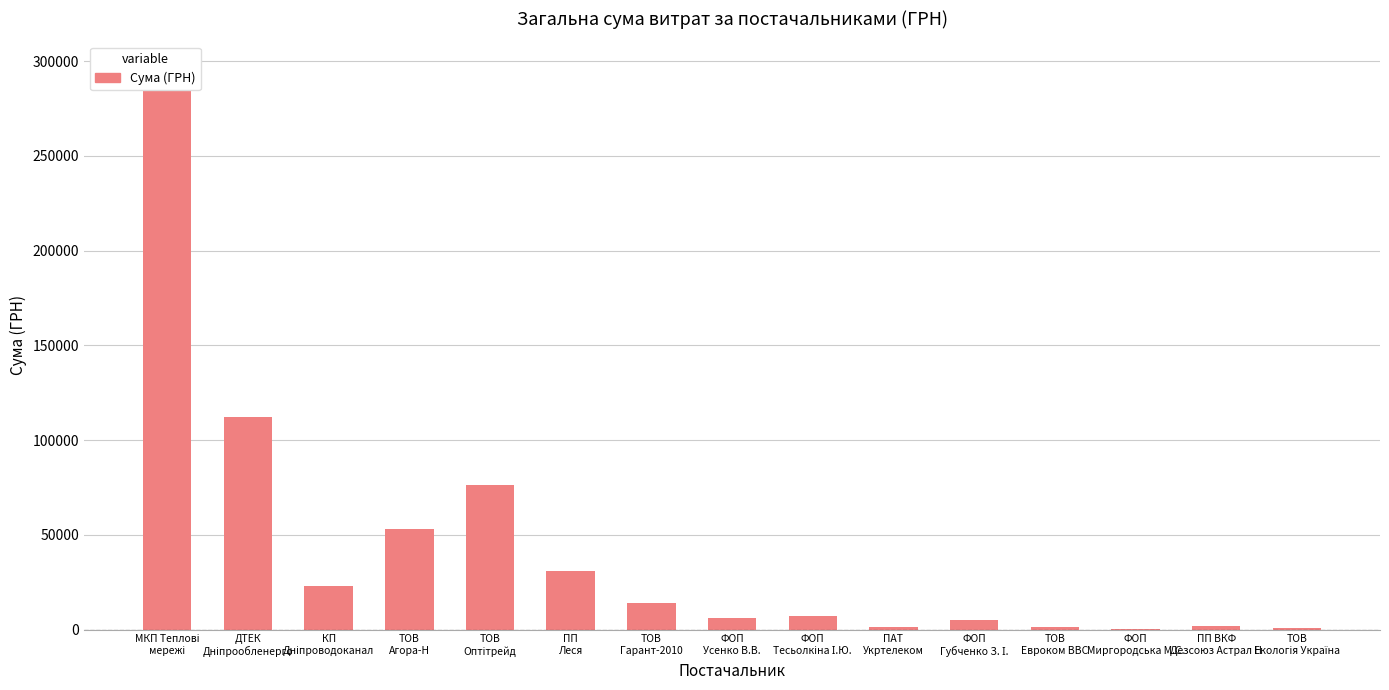

The value at ПП
Леся is 31107.5. True or false?

True